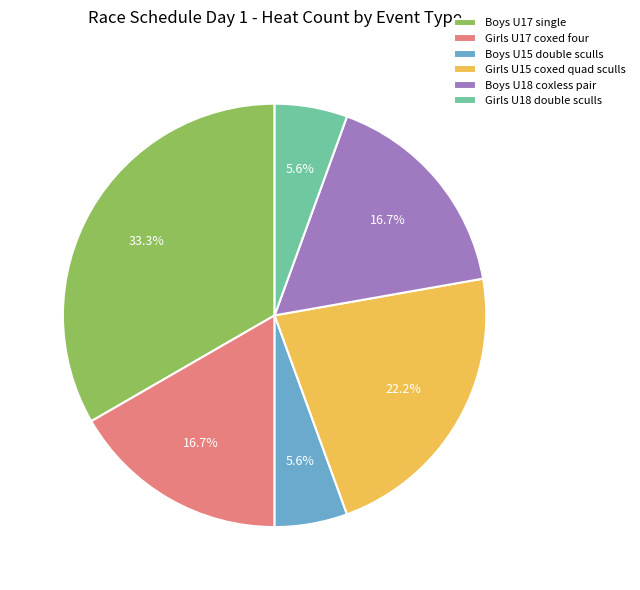

Combined, what portion of the pie is Boys U17 single and Boys U18 coxless pair?

50.0%